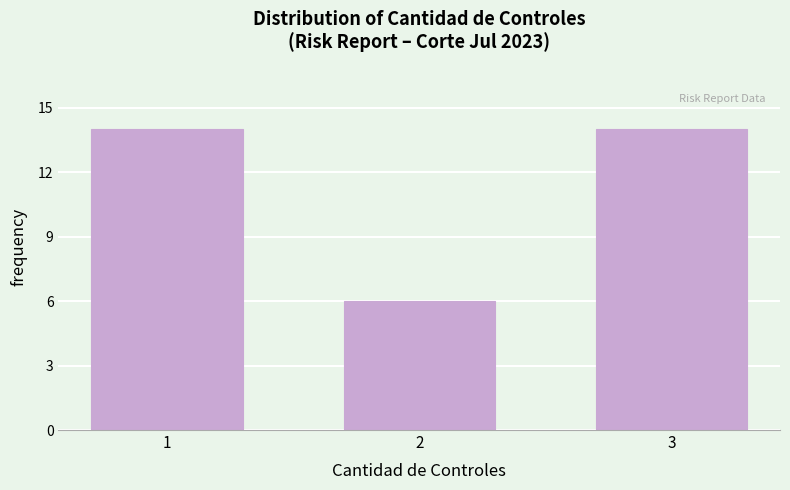

Reading left to right, transcribe all the data shown in this chart.

1=14	2=6	3=14